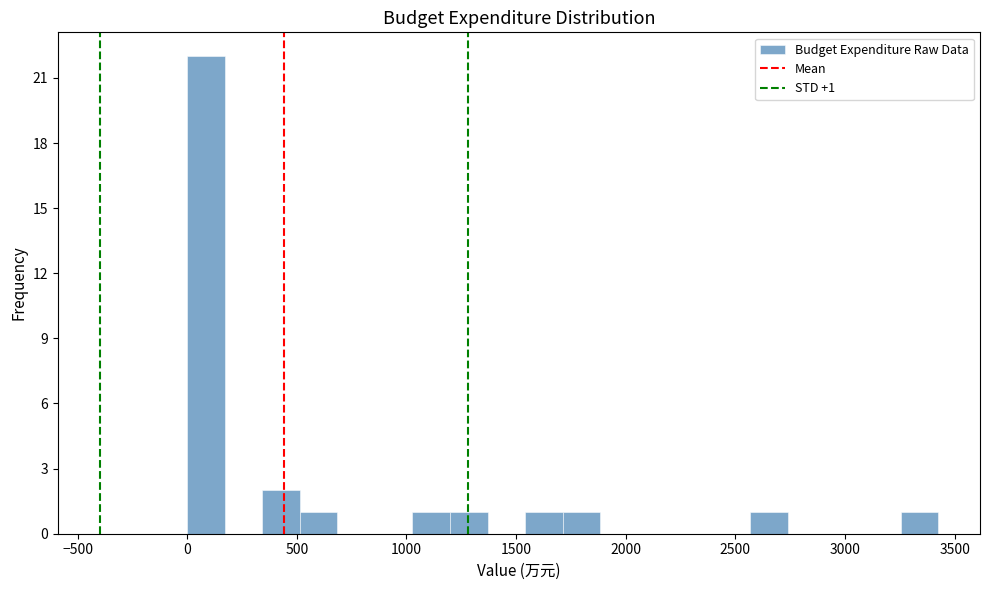

Around what value on the x-axis is the tallest bar? Give the approximate position of its centre, as read against the axis.

100